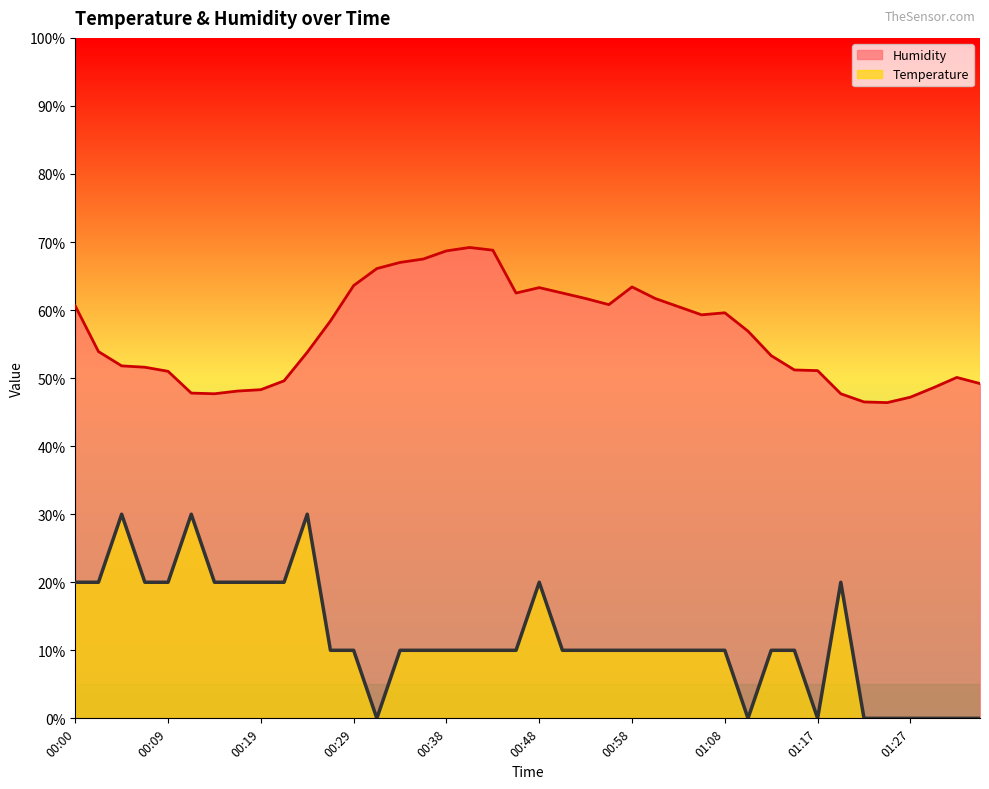

What is the difference between the maximum and minimum values in the Humidity series?

22.8